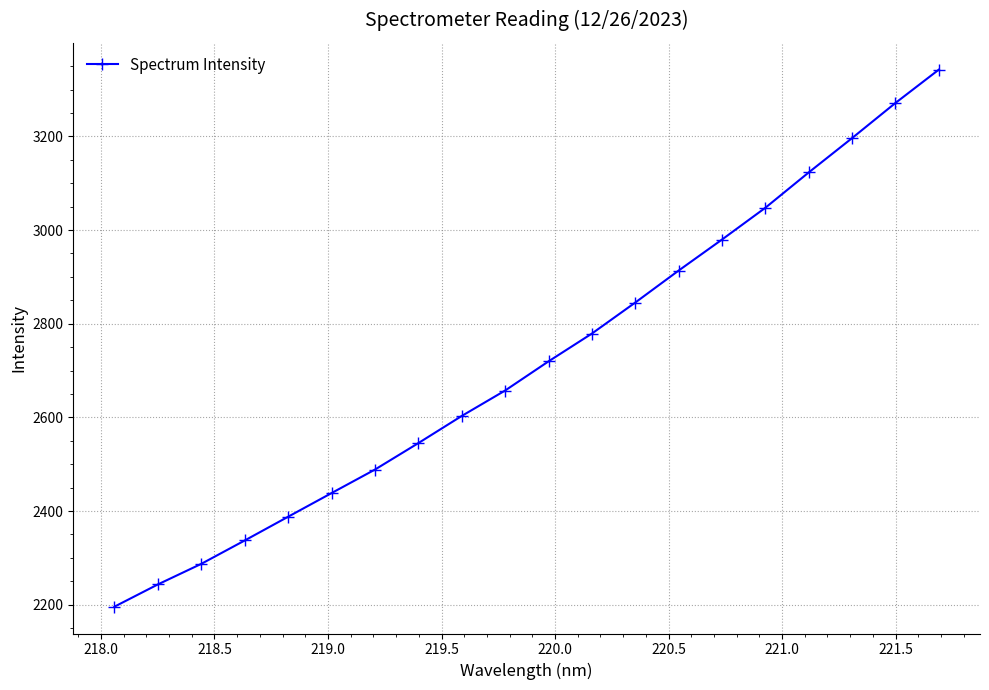

True or false: there are more than 0 points higher than both neighbors.

False